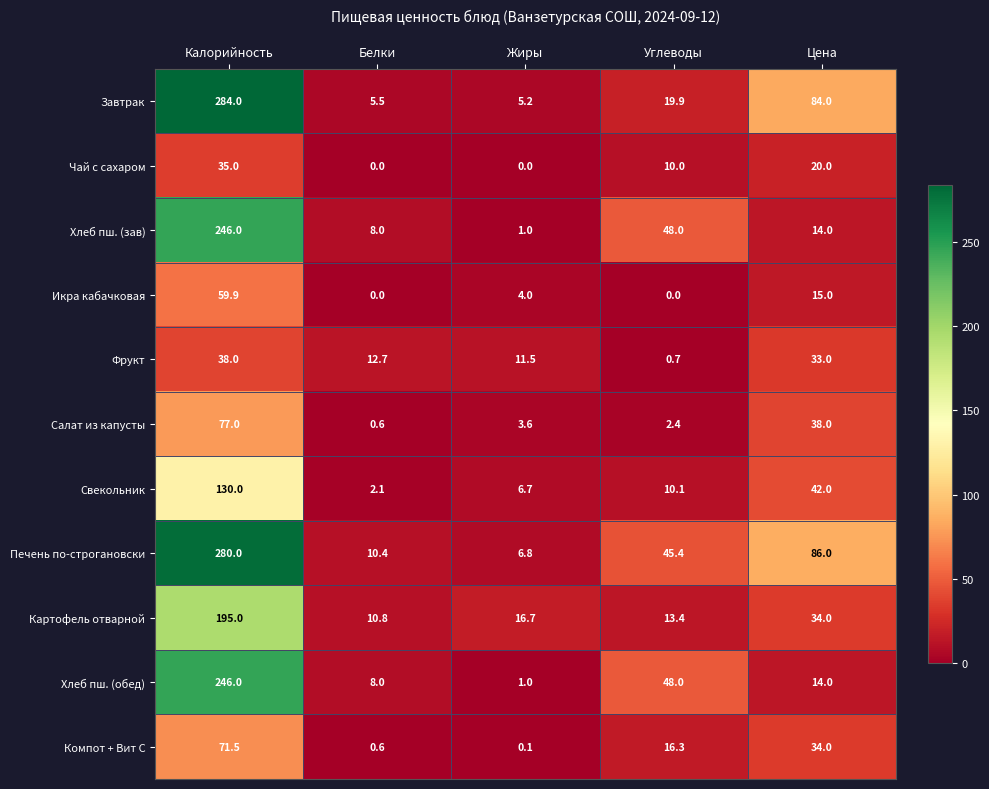

The value of Компот + Вит С at Белки is 0.6. True or false?

True